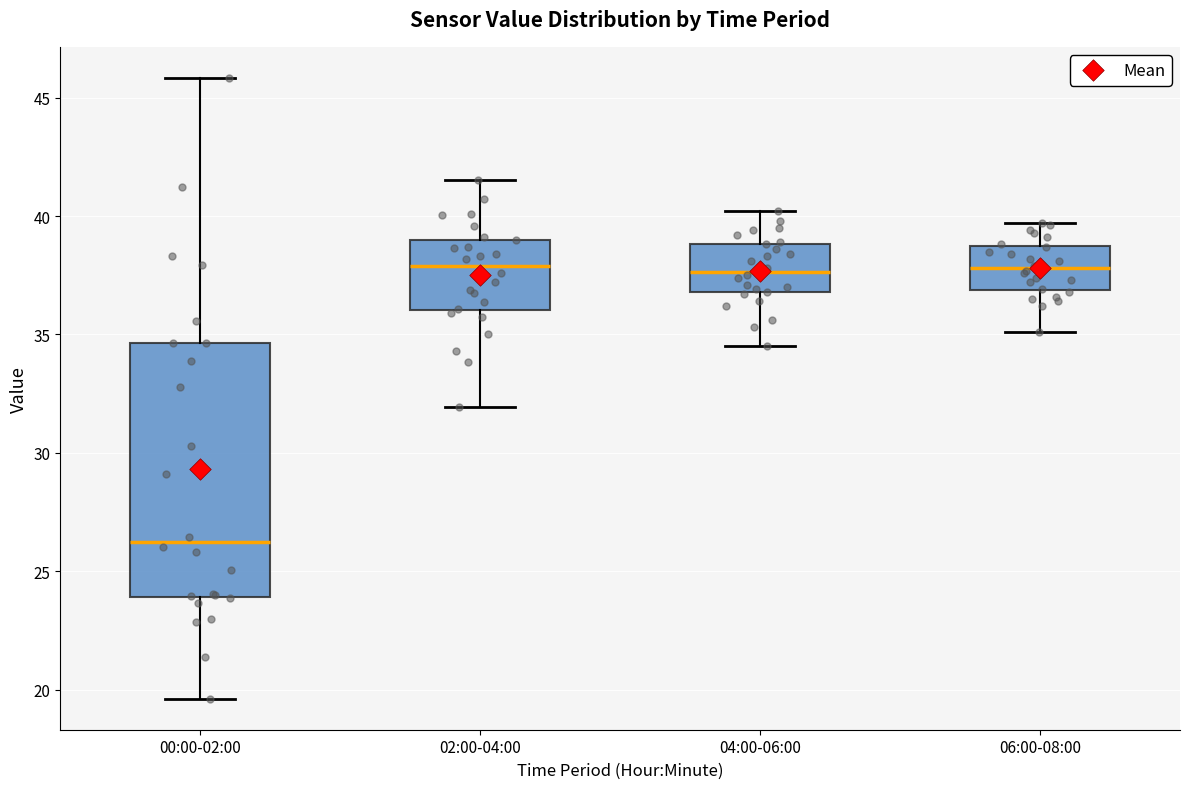

Reading left to right, read every box against the y-axis: the position of its median line, the range the box covers, and the ends of its whiskers. The values are not printed on the chart, so give them approximately, as read against the axis.

00:00-02:00: median 26.0, box 24.0 to 34.5, whiskers 19.5 to 46.0
02:00-04:00: median 38.0, box 36.0 to 39.0, whiskers 32.0 to 41.5
04:00-06:00: median 37.5, box 37.0 to 39.0, whiskers 34.5 to 40.0
06:00-08:00: median 38.0, box 37.0 to 38.5, whiskers 35.0 to 39.5